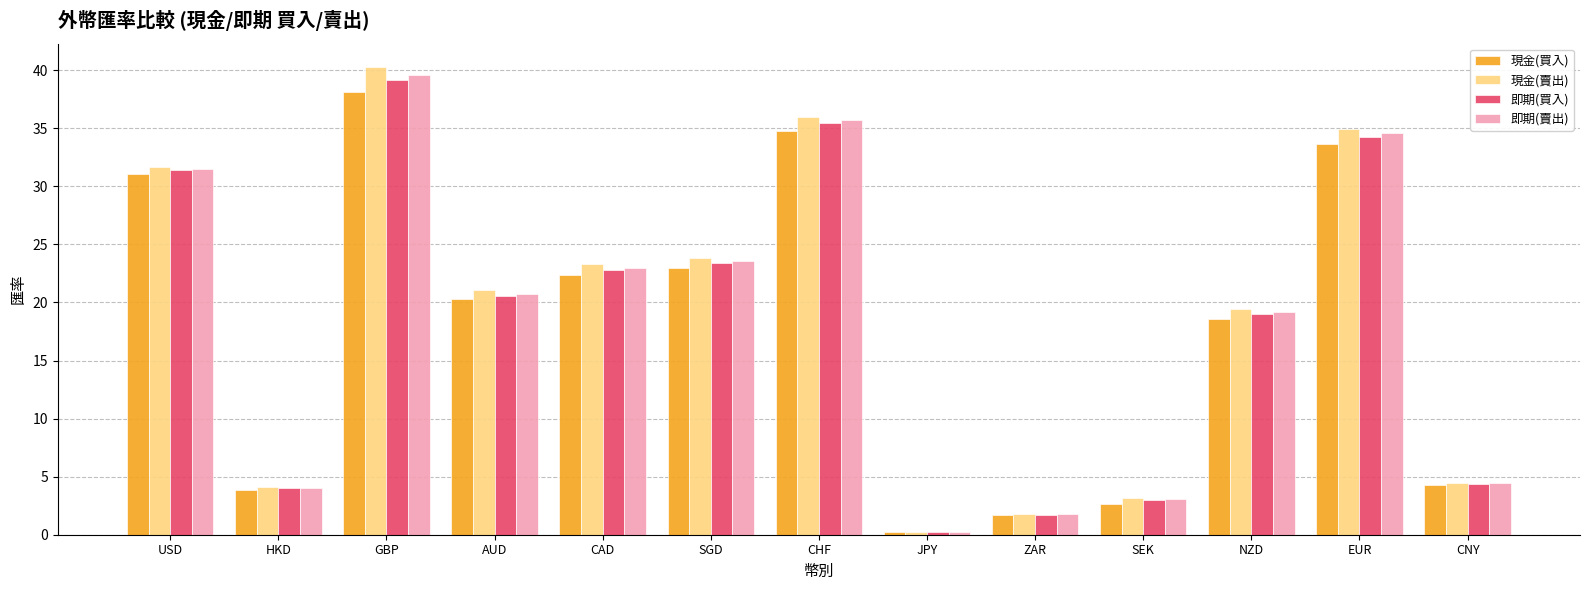

The 現金(賣出) series shows 36.0 at CHF. True or false?

True